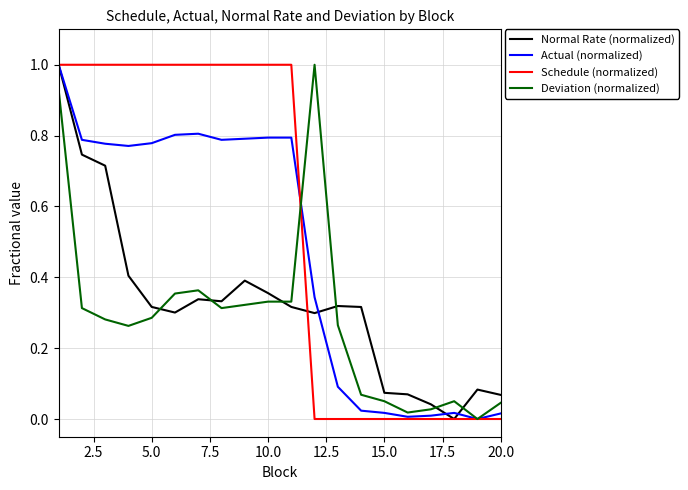

Rank the series by their average value, from lowest to highest.

Deviation (normalized), Normal Rate (normalized), Actual (normalized), Schedule (normalized)